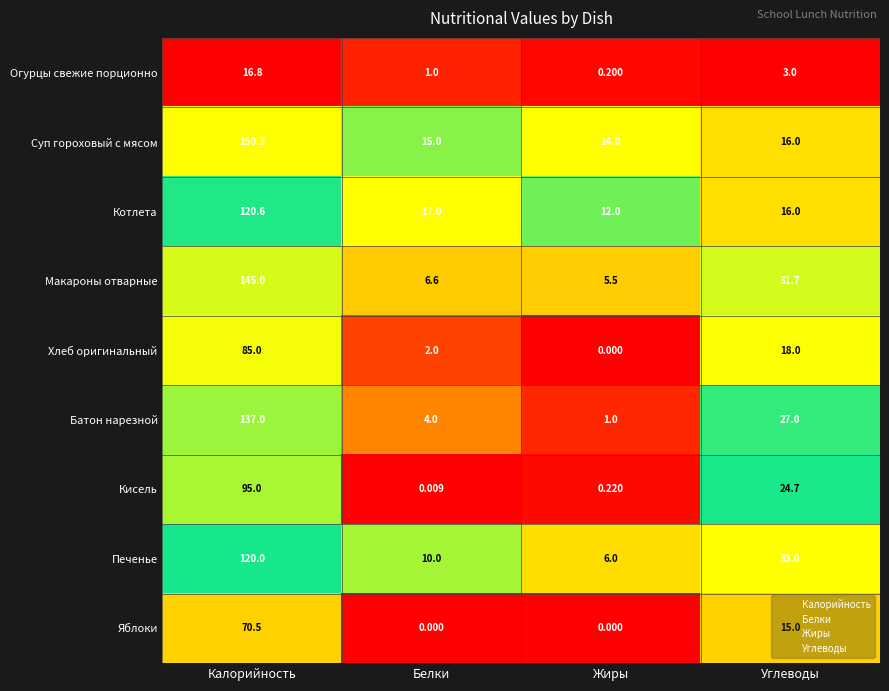

Rank the series by their maximum value, from highest to lowest.

Суп гороховый с мясом, Макароны отварные, Батон нарезной, Котлета, Печенье, Кисель, Хлеб оригинальный, Яблоки, Огурцы свежие порционно